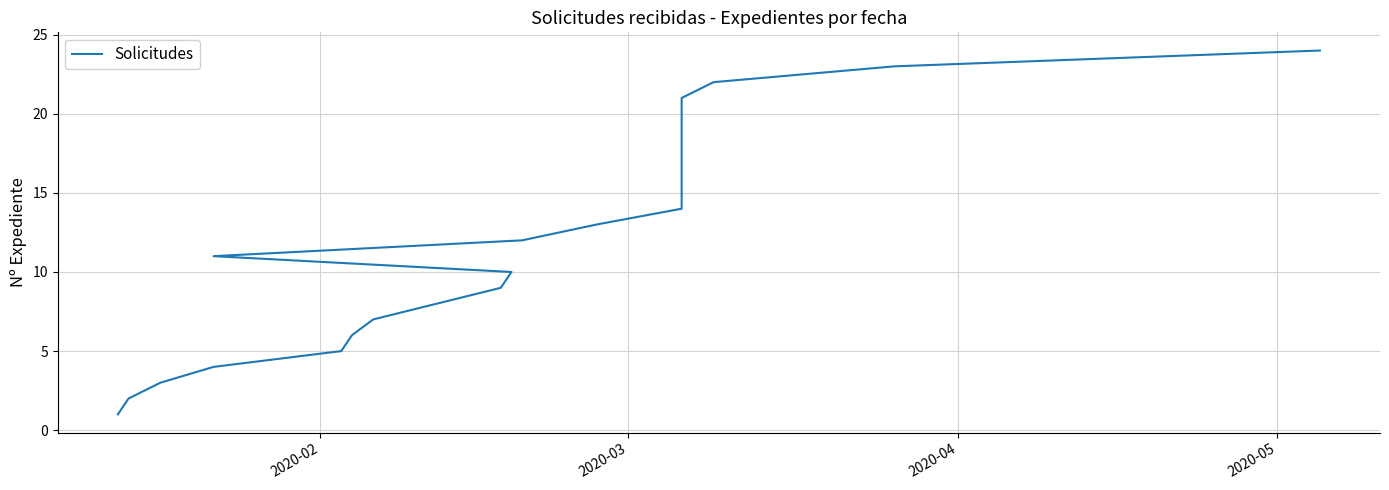

How many series are shown in this chart?

1